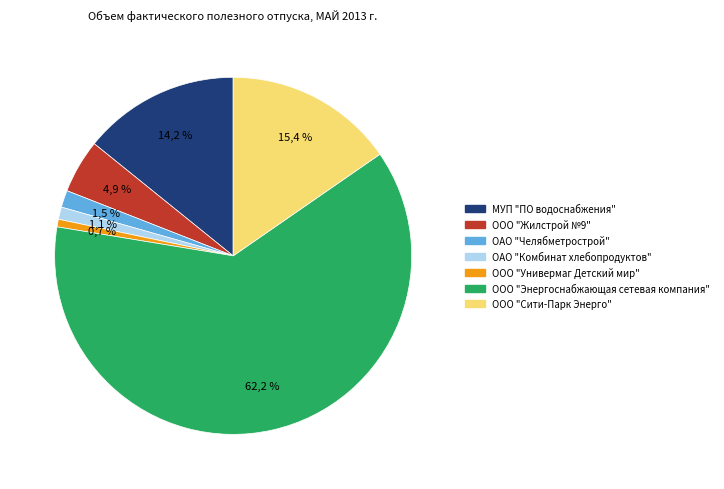

Combined, what portion of the pie is ООО "Жилстрой №9" and МУП "ПО водоснабжения"?

19.1%